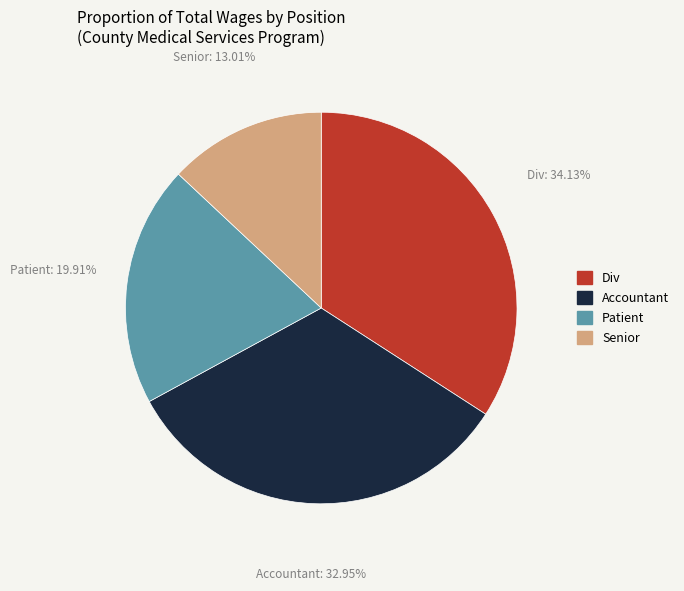

What is the smallest slice in the pie chart?

Senior